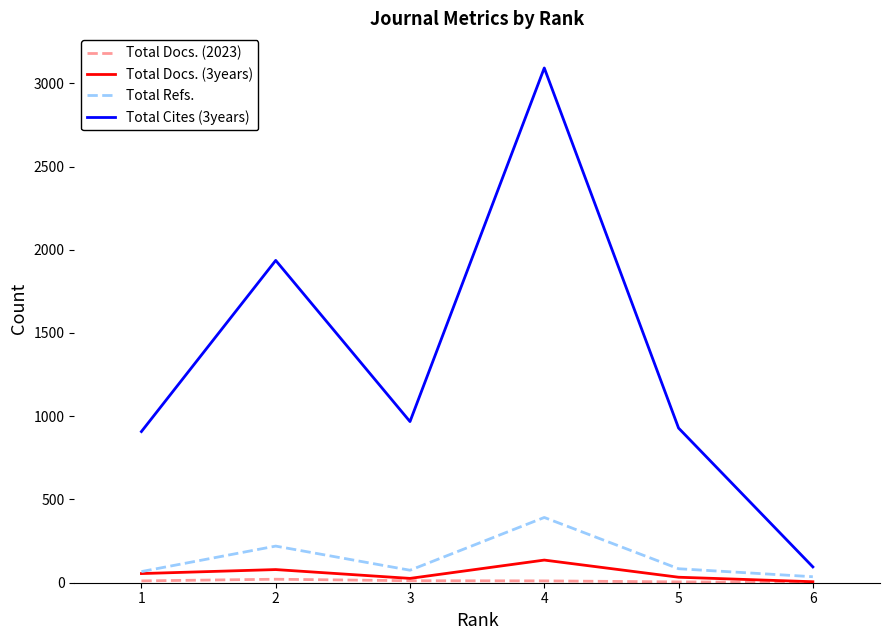

At which label does Total Cites (3years) first exceed 968?

2